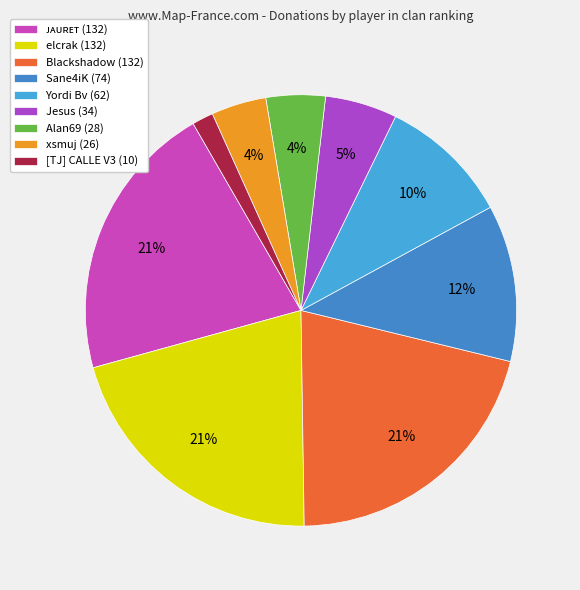

How many slices are in this pie chart?

9